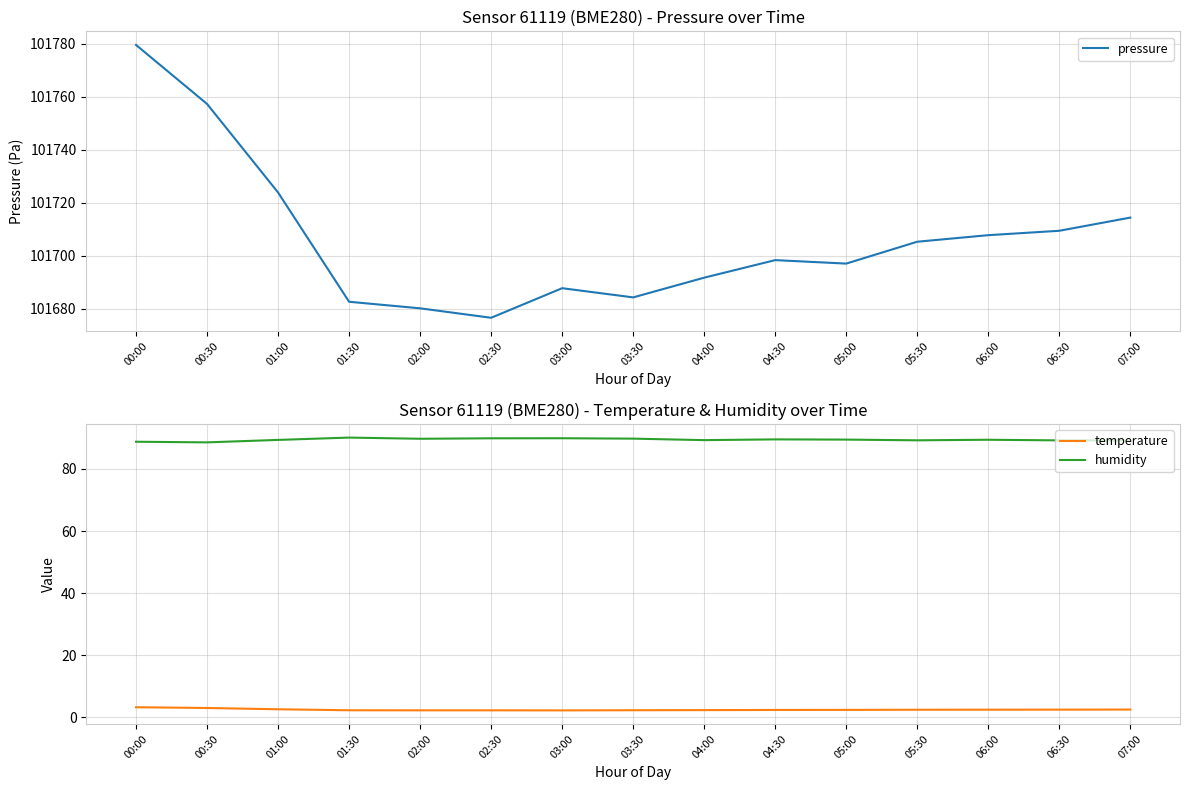

How many data points in humidity are above 89?

13